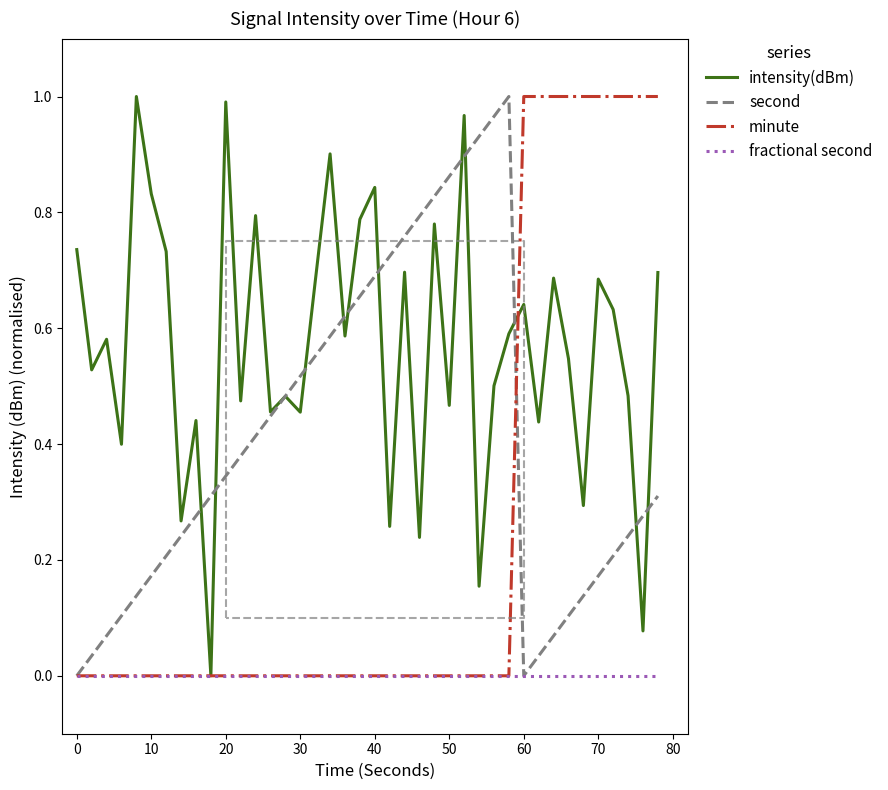

How many values in the minute series exceed 0?

10